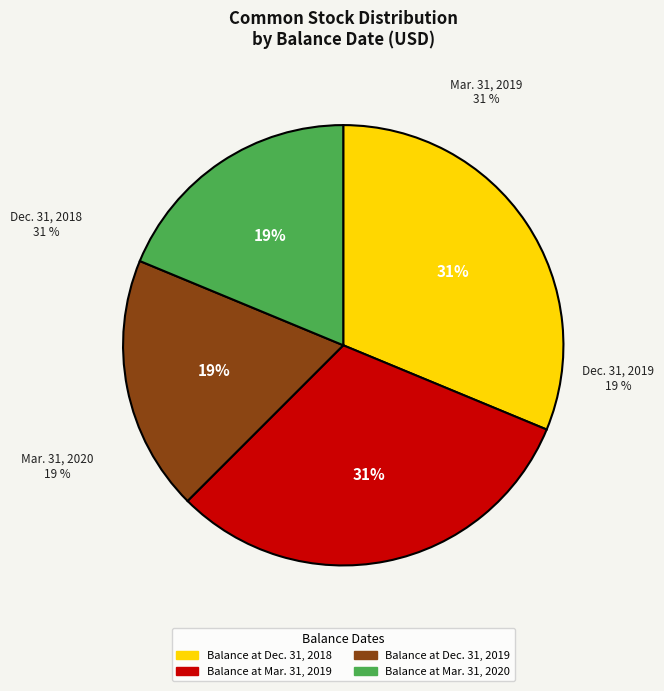

Which category has the smallest portion of the pie?

Balance at Dec. 31, 2019